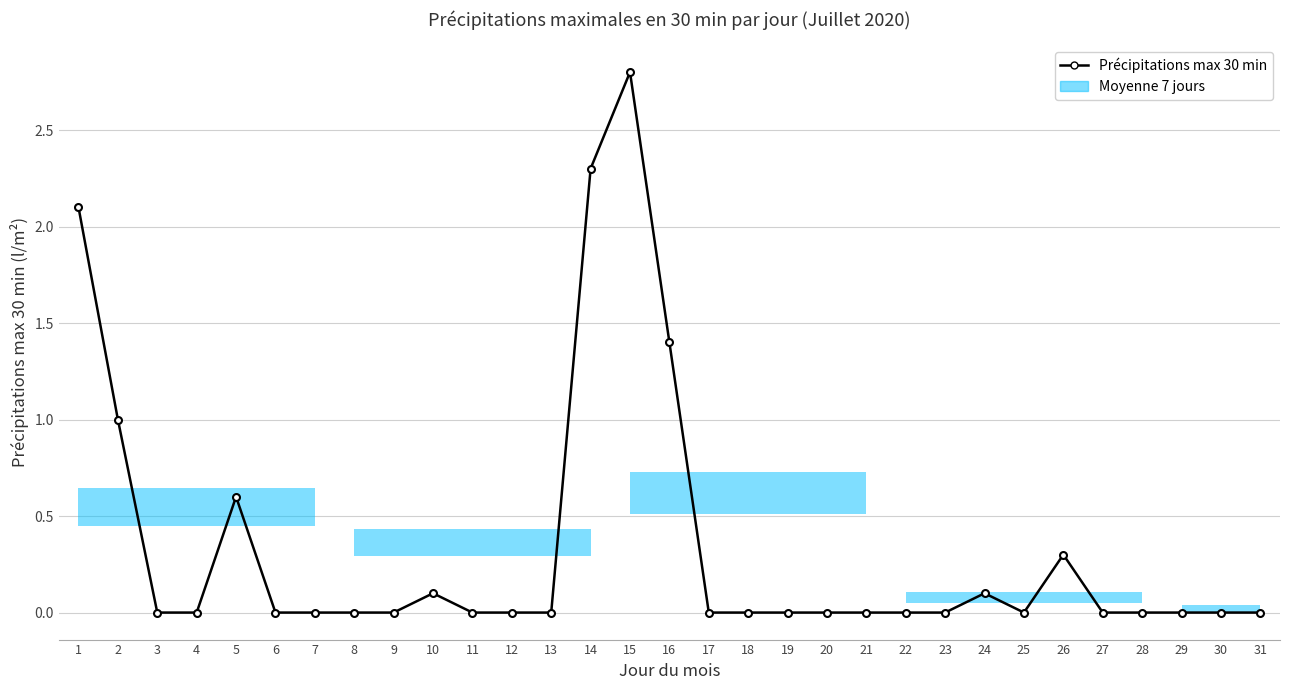

At which category does the data reach its first local valley?

25